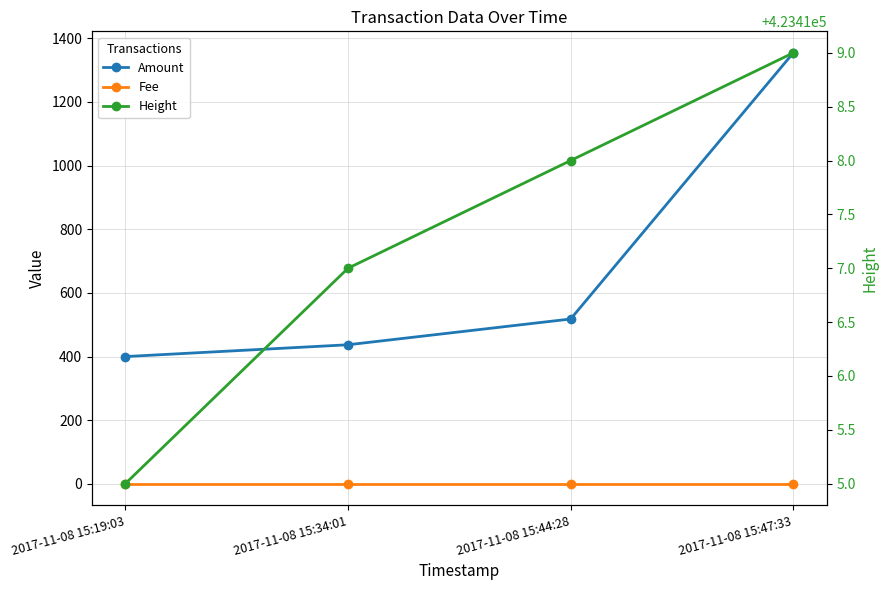

What are all the series names shown in the legend?

Amount, Fee, Height